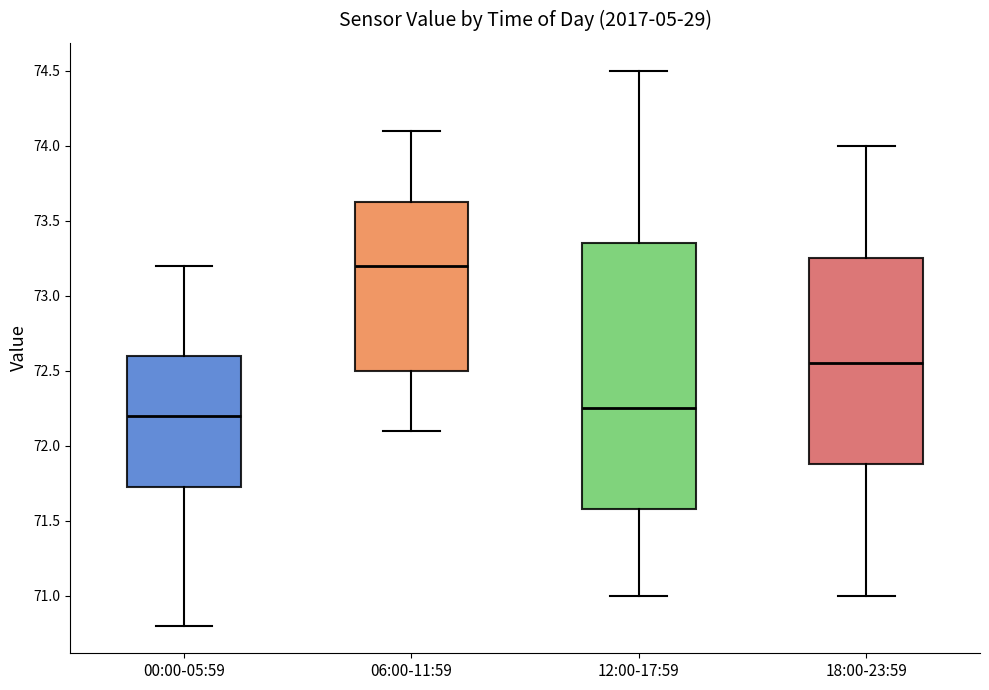

Which box has the highest median line?

06:00-11:59